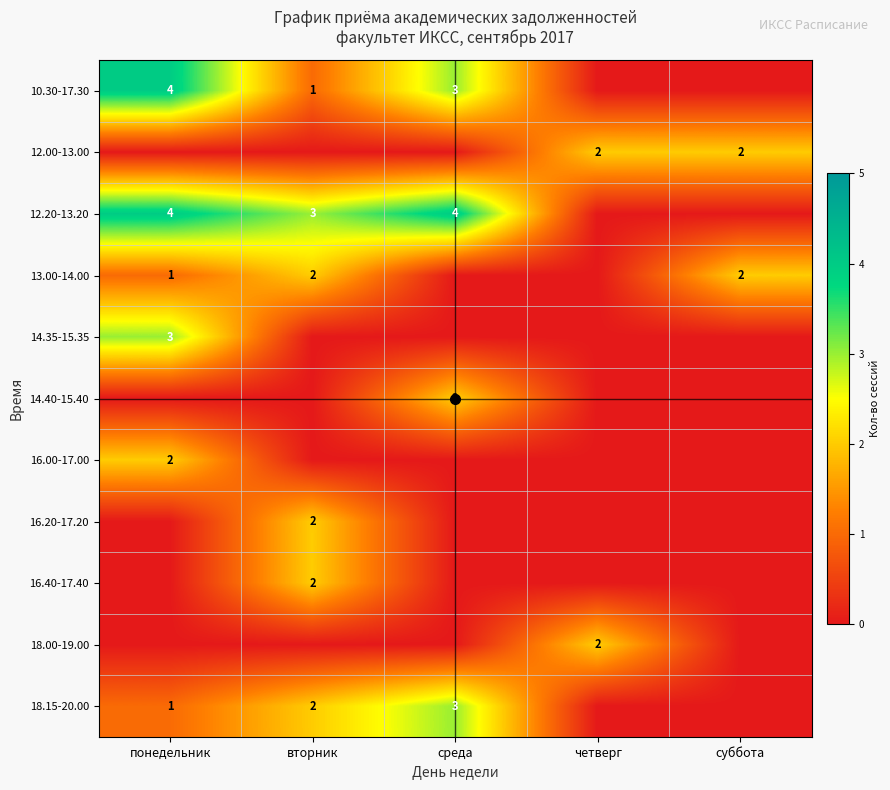

True or false: 16.20-17.20 has a value of 3 at вторник.

False